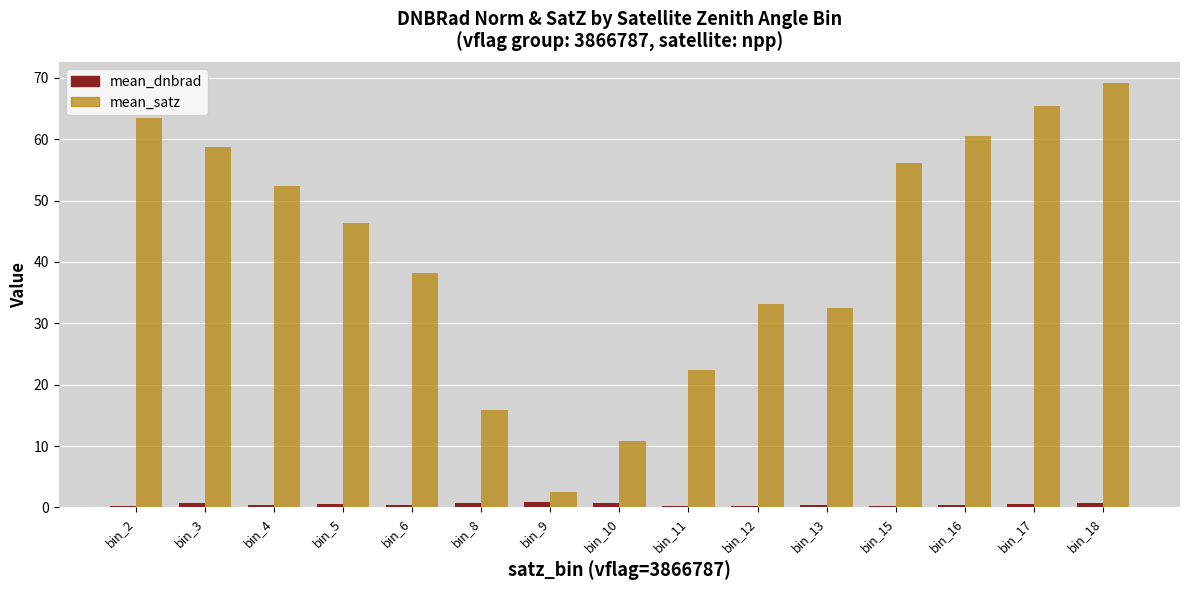

At which category is the sum across all series the highest?

bin_18